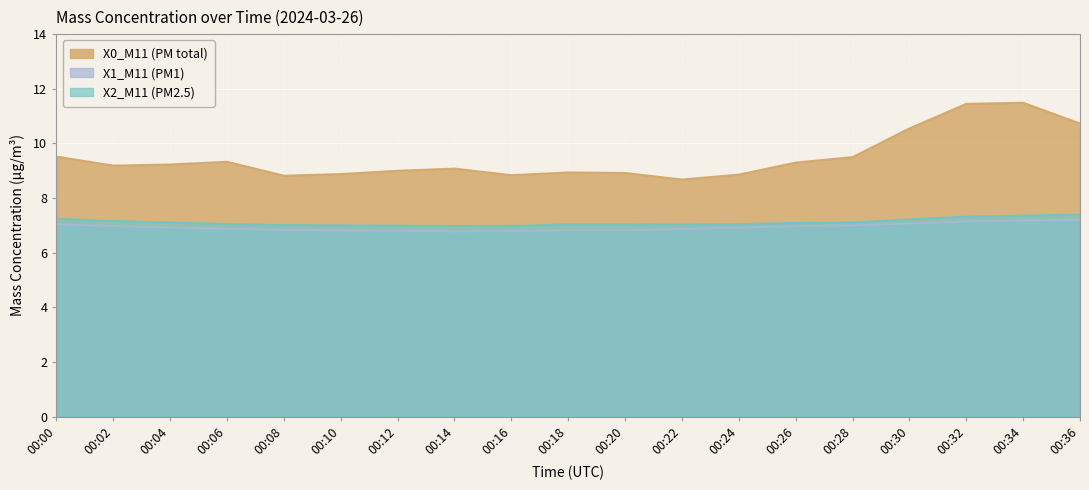

List the series in order of their peak value, highest first.

X0_M11 (PM total), X2_M11 (PM2.5), X1_M11 (PM1)